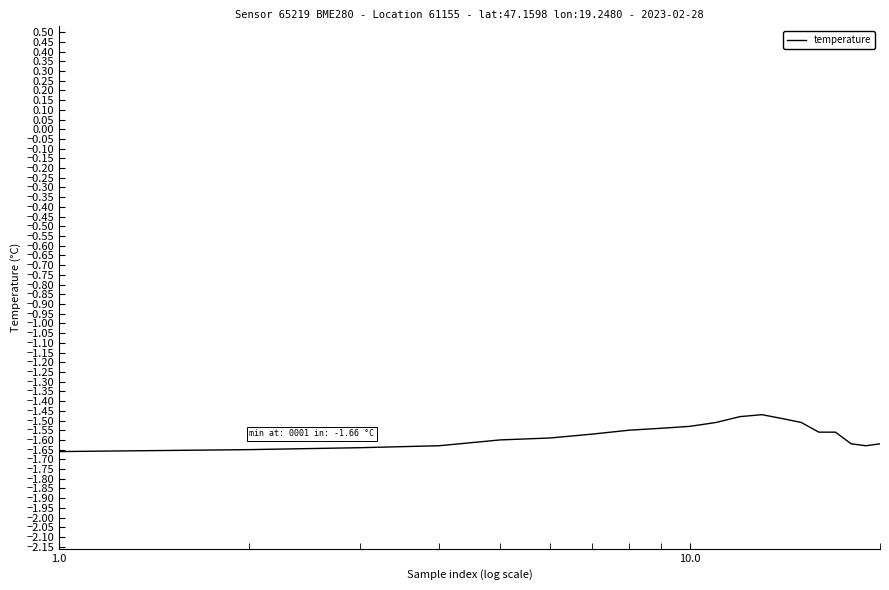

Does the chart display data point markers on the line(s)?

No